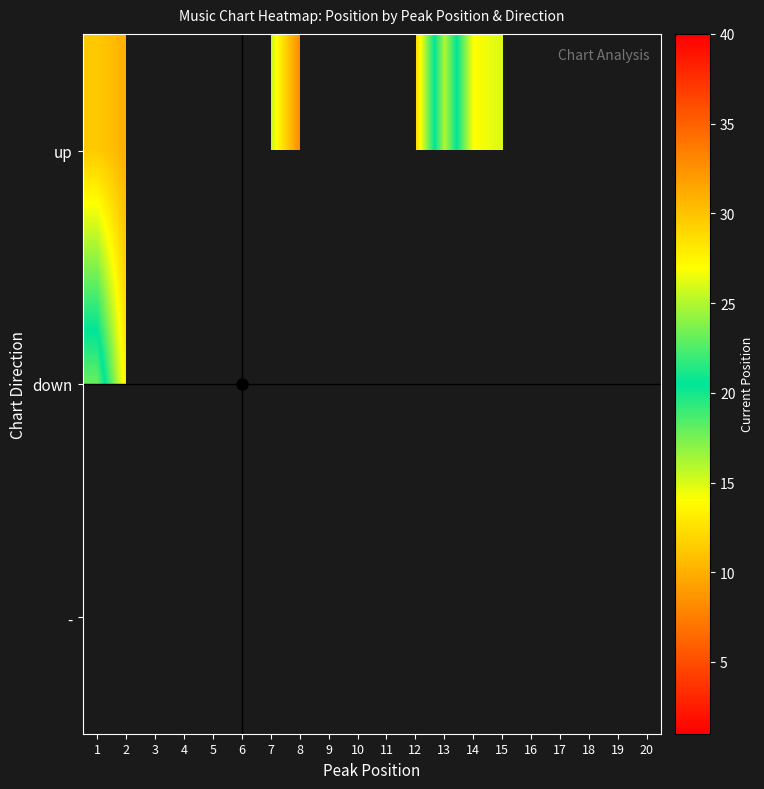

How many data points does each series have?

20